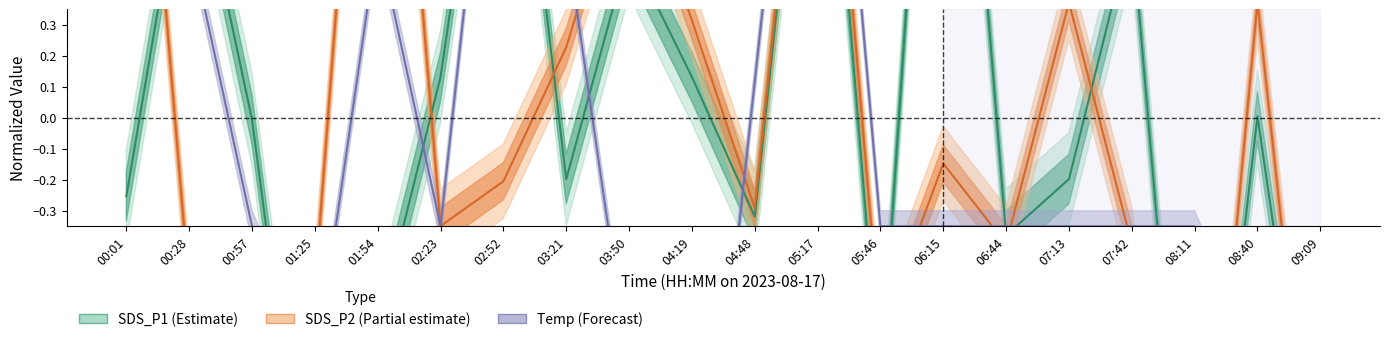

What position from the left is 00:01?

1